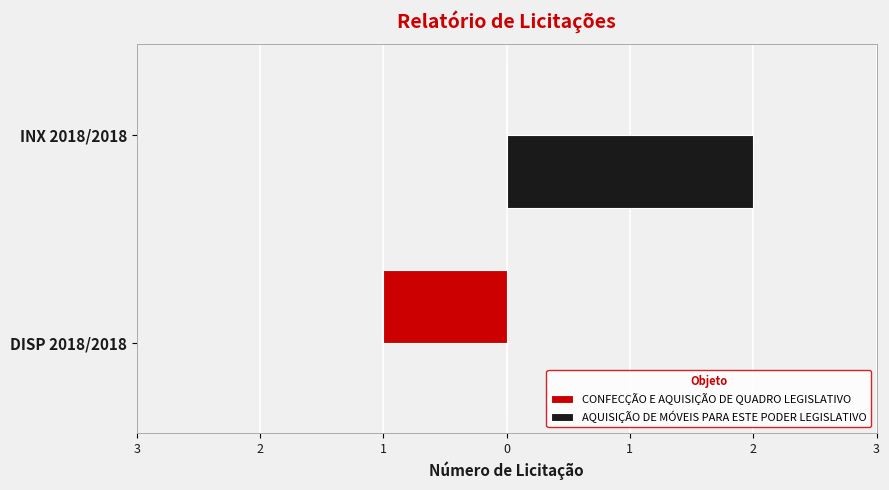

What are all the series names shown in the legend?

CONFECÇÃO E AQUISIÇÃO DE QUADRO LEGISLATIVO, AQUISIÇÃO DE MÓVEIS PARA ESTE PODER LEGISLATIVO